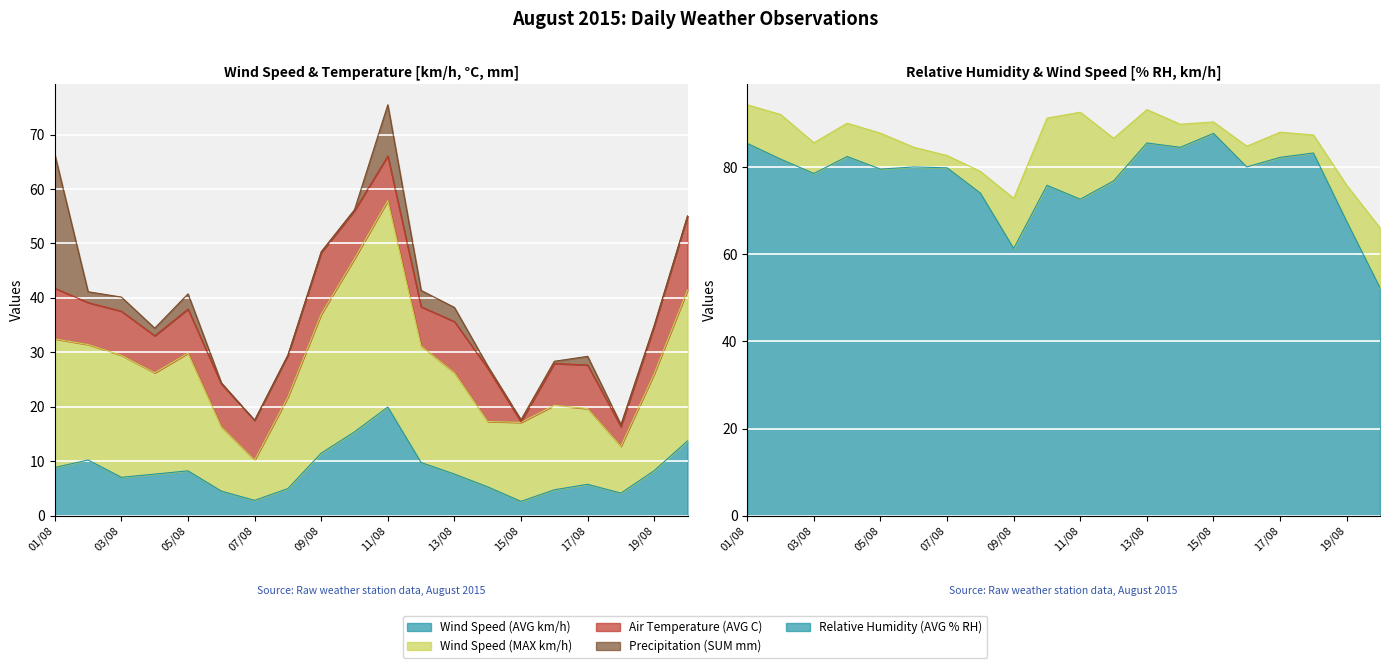

At which label does Wind Speed (AVG km/h) reach its peak?

11/08